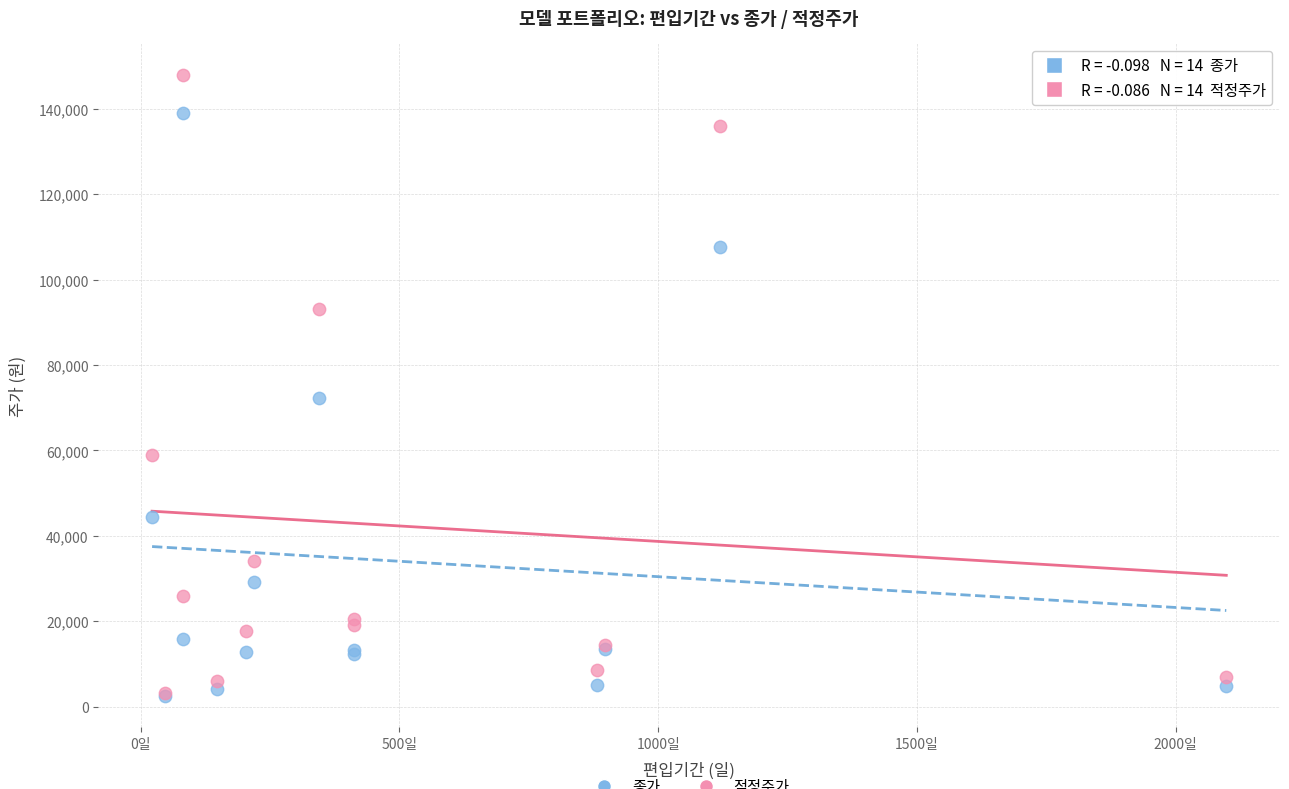

Across all series, what Y value is closest to 75255?

72300